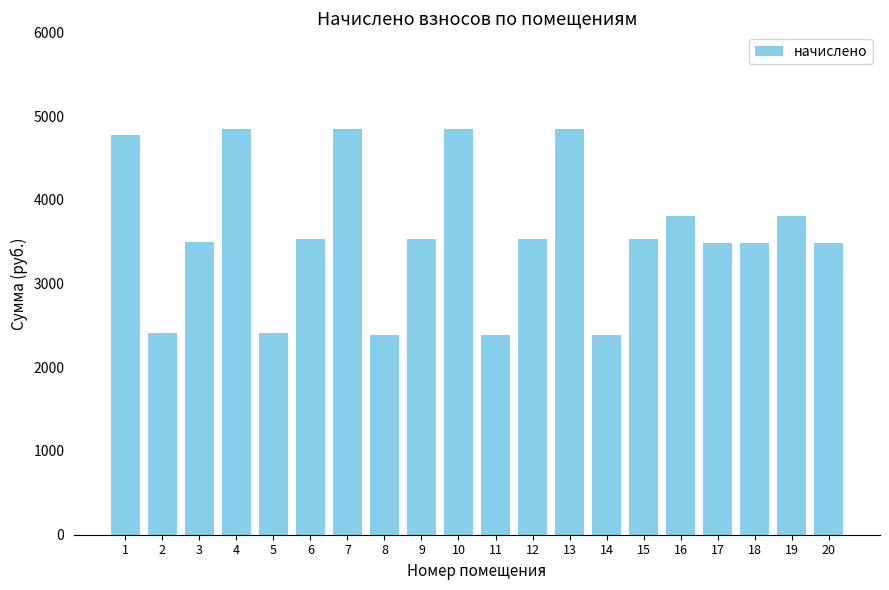

Is it true that the value at 8 is 2389.6?

True